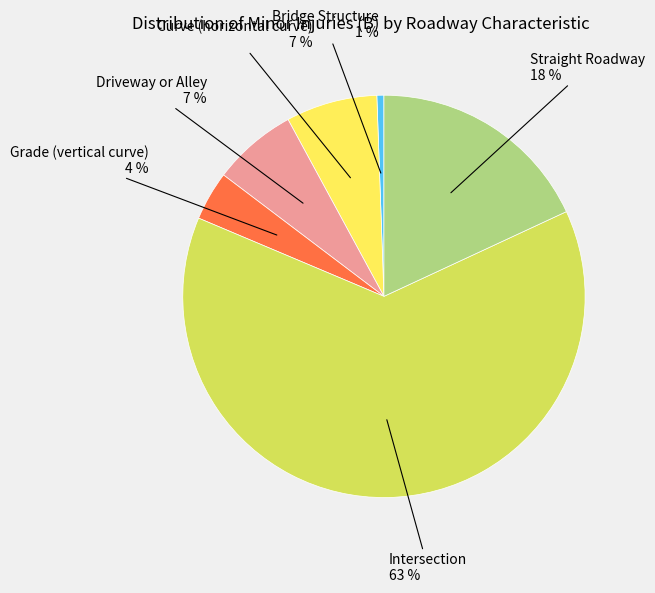

To the nearest percent, what is the average slice percentage?

17%